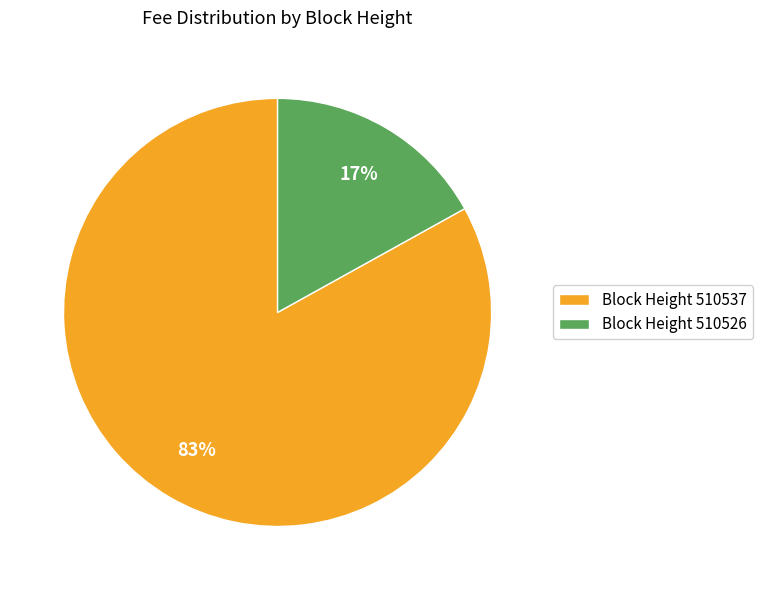

How many slices are in this pie chart?

2